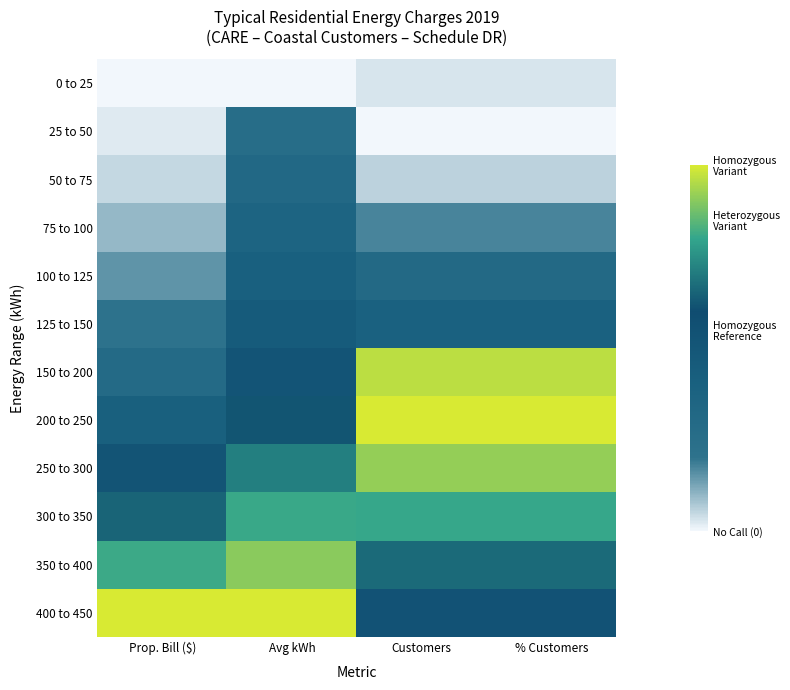

Reading right to left, transcribe all the data shown in this chart.

0 to 25: % Customers=0.0	Customers=0.0	Avg kWh=0.0	Prop. Bill ($)=0.0
25 to 50: % Customers=0.0	Customers=0.0	Avg kWh=0.3	Prop. Bill ($)=0.0
50 to 75: % Customers=0.1	Customers=0.1	Avg kWh=0.3	Prop. Bill ($)=0.1
75 to 100: % Customers=0.2	Customers=0.2	Avg kWh=0.4	Prop. Bill ($)=0.1
100 to 125: % Customers=0.3	Customers=0.3	Avg kWh=0.4	Prop. Bill ($)=0.1
125 to 150: % Customers=0.4	Customers=0.4	Avg kWh=0.5	Prop. Bill ($)=0.2
150 to 200: % Customers=1.0	Customers=1.0	Avg kWh=0.5	Prop. Bill ($)=0.3
200 to 250: % Customers=1.0	Customers=1.0	Avg kWh=0.6	Prop. Bill ($)=0.4
250 to 300: % Customers=0.9	Customers=0.9	Avg kWh=0.7	Prop. Bill ($)=0.5
300 to 350: % Customers=0.8	Customers=0.8	Avg kWh=0.8	Prop. Bill ($)=0.7
350 to 400: % Customers=0.7	Customers=0.7	Avg kWh=0.9	Prop. Bill ($)=0.8
400 to 450: % Customers=0.5	Customers=0.5	Avg kWh=1.0	Prop. Bill ($)=1.0